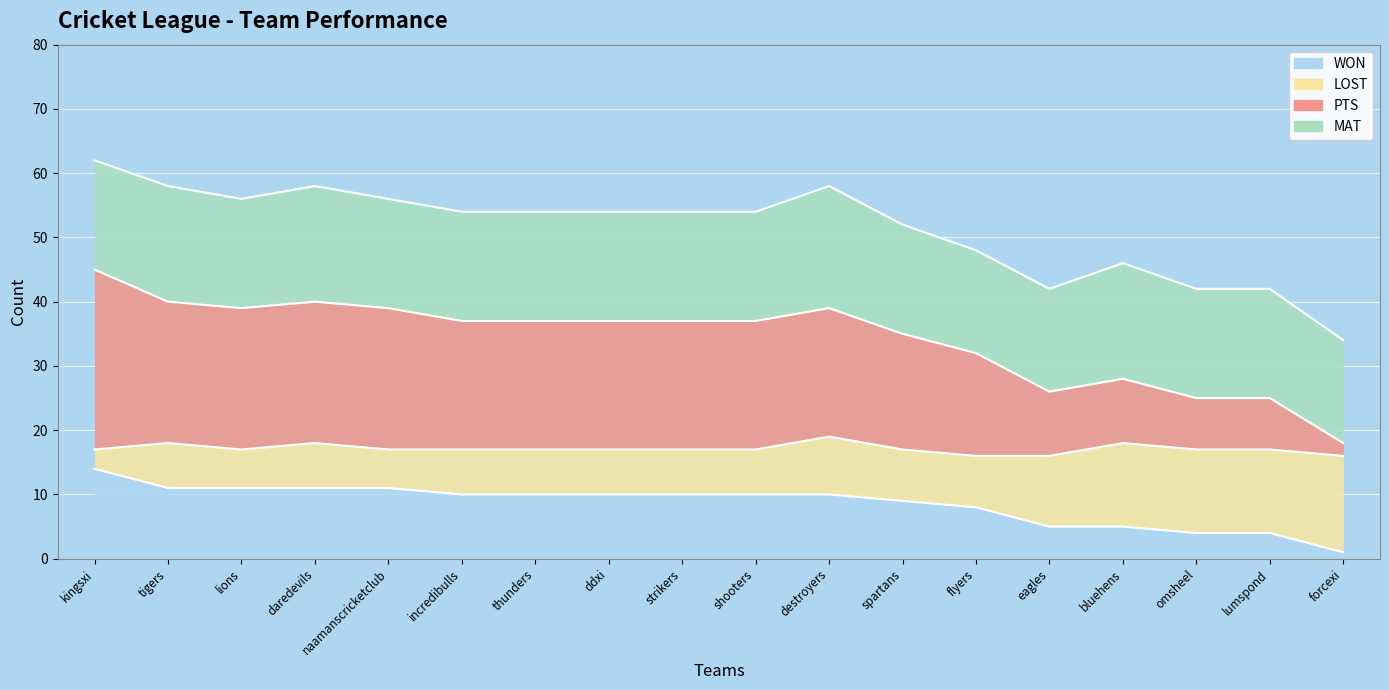

Where is the first local maximum for MAT?

tigers